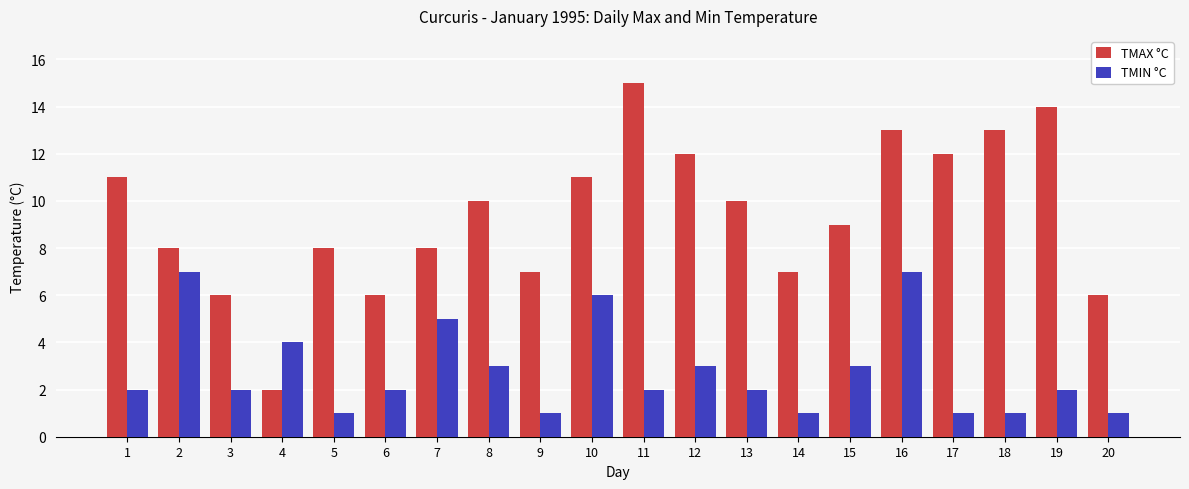

How many bars are there in total?

40